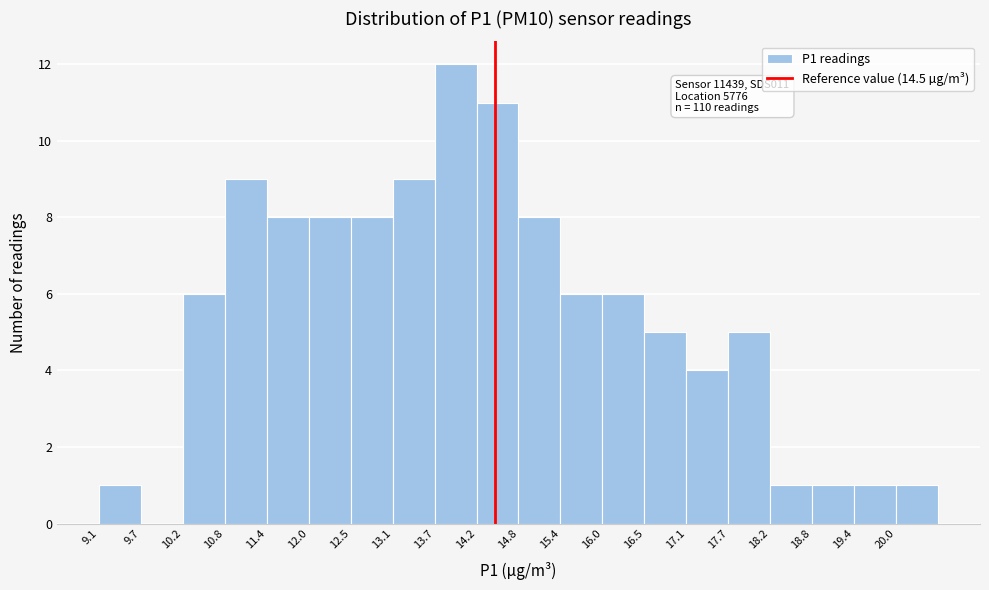

Over which range of the x-axis is the bar tallest?

13.7 to 14.2